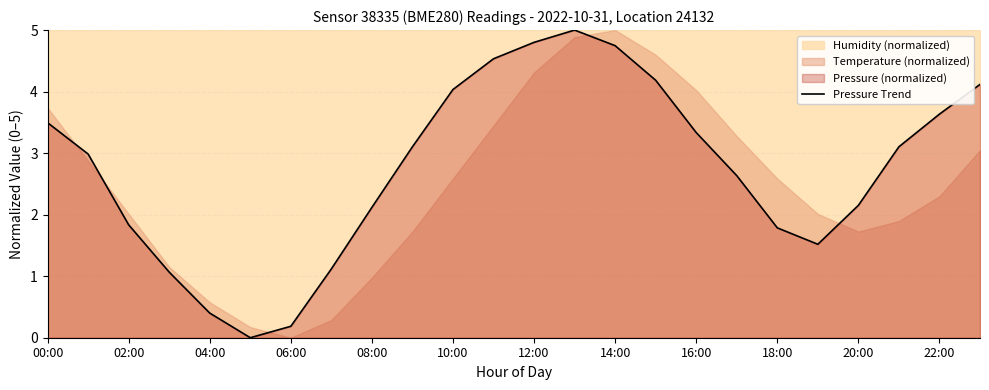

Is it true that Pressure Trend equals 6.2 at 00:00?

False